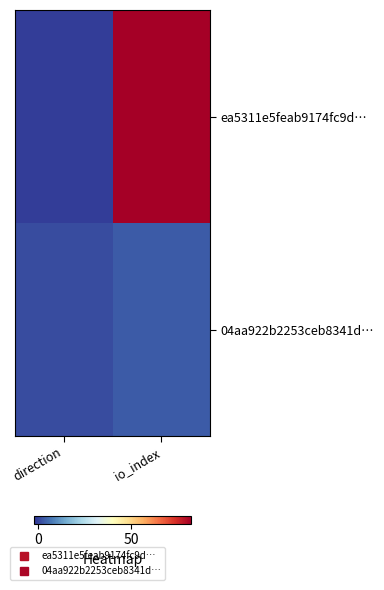

How many categories are shown in the chart?

2